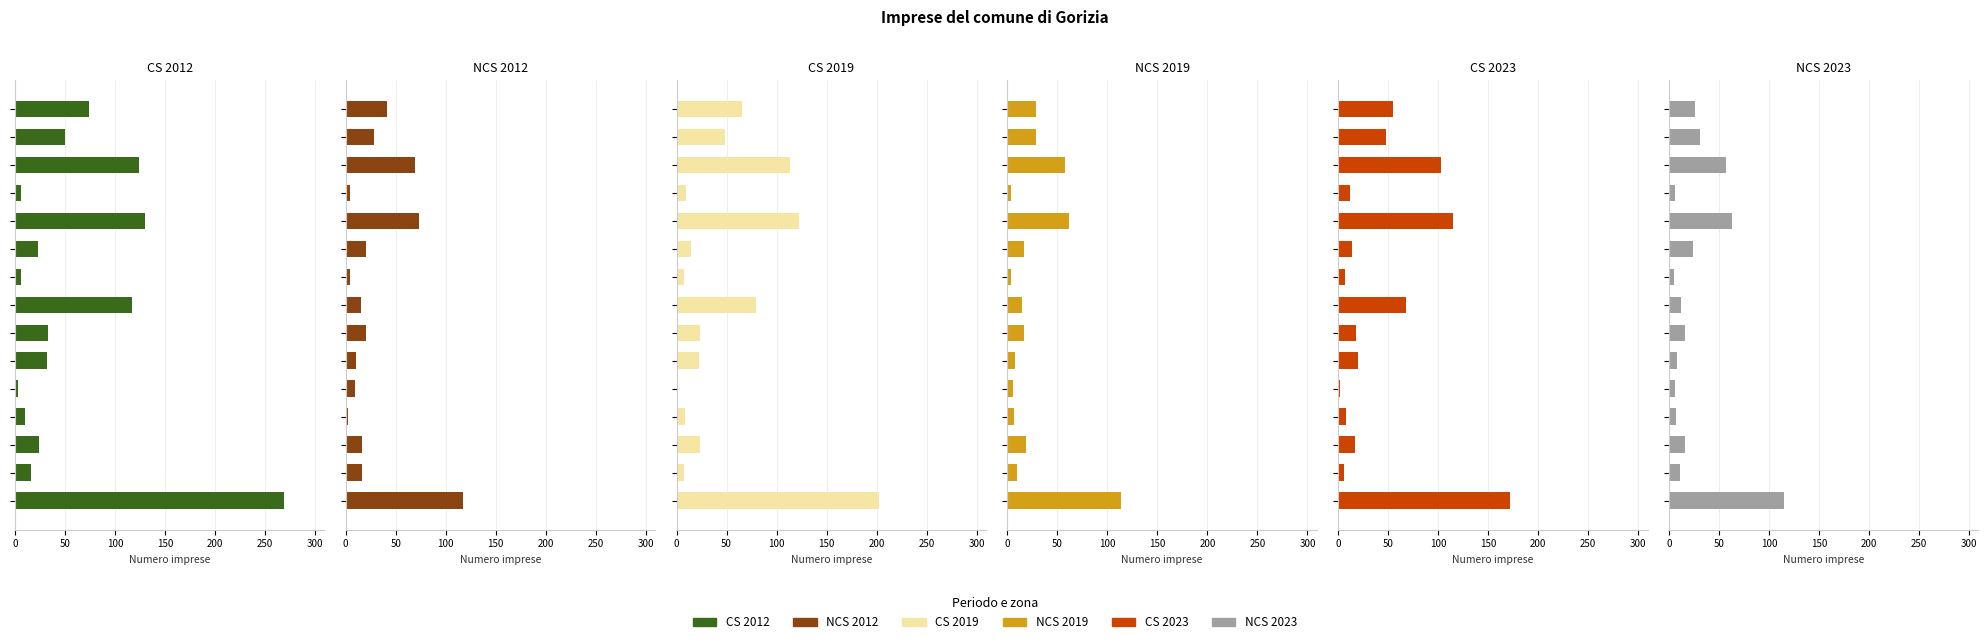

How many values in the CS 2019 series exceed 23?

6